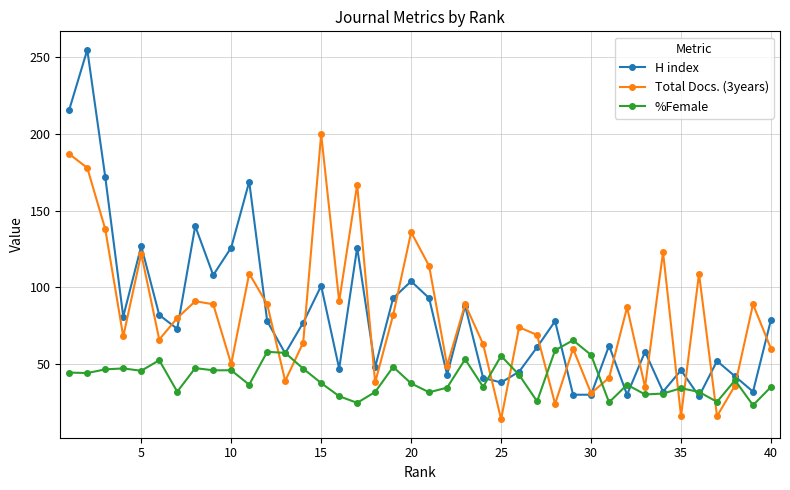

What is the value of the Total Docs. (3years) point at the 12th from the left?

89.0